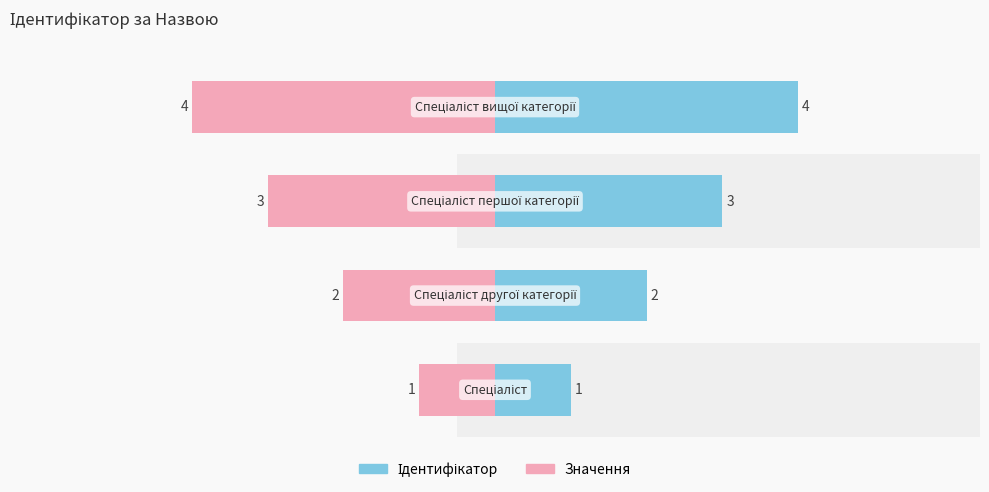

Rank the series by their maximum value, from highest to lowest.

Ідентифікатор, Значення